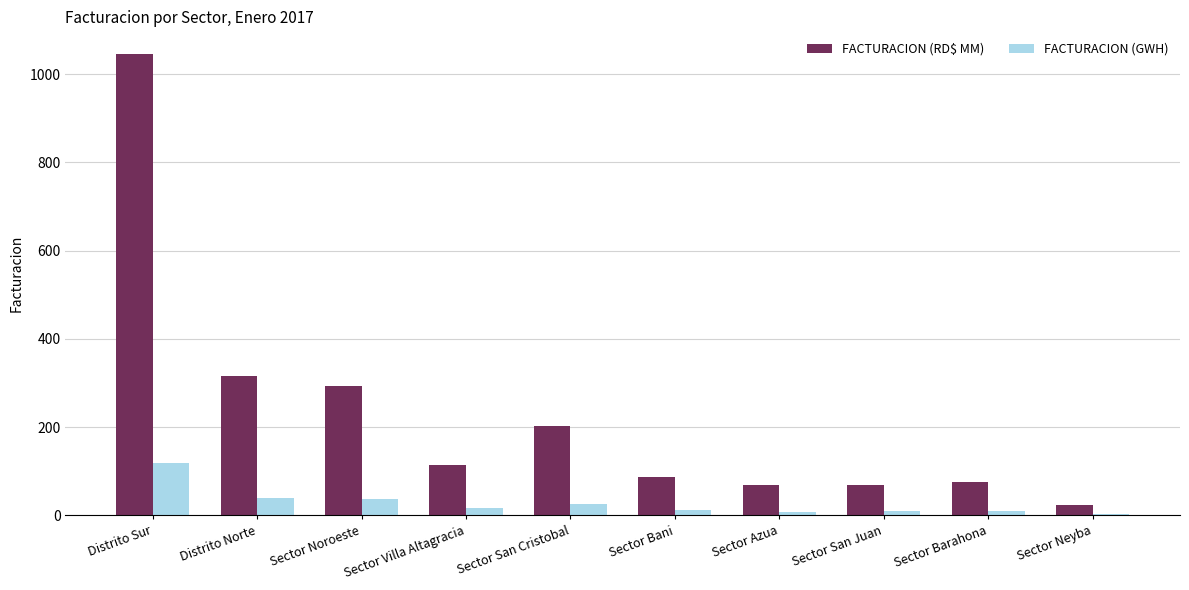

At which category is the sum across all series the highest?

Distrito Sur